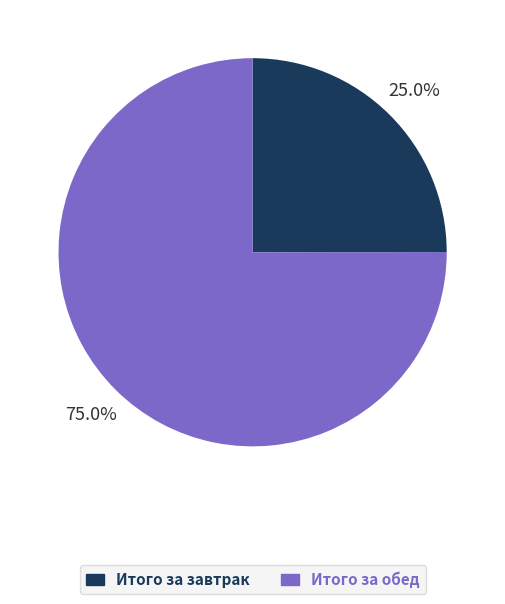

What percentage is the Итого за завтрак slice, to the nearest percent?

25%